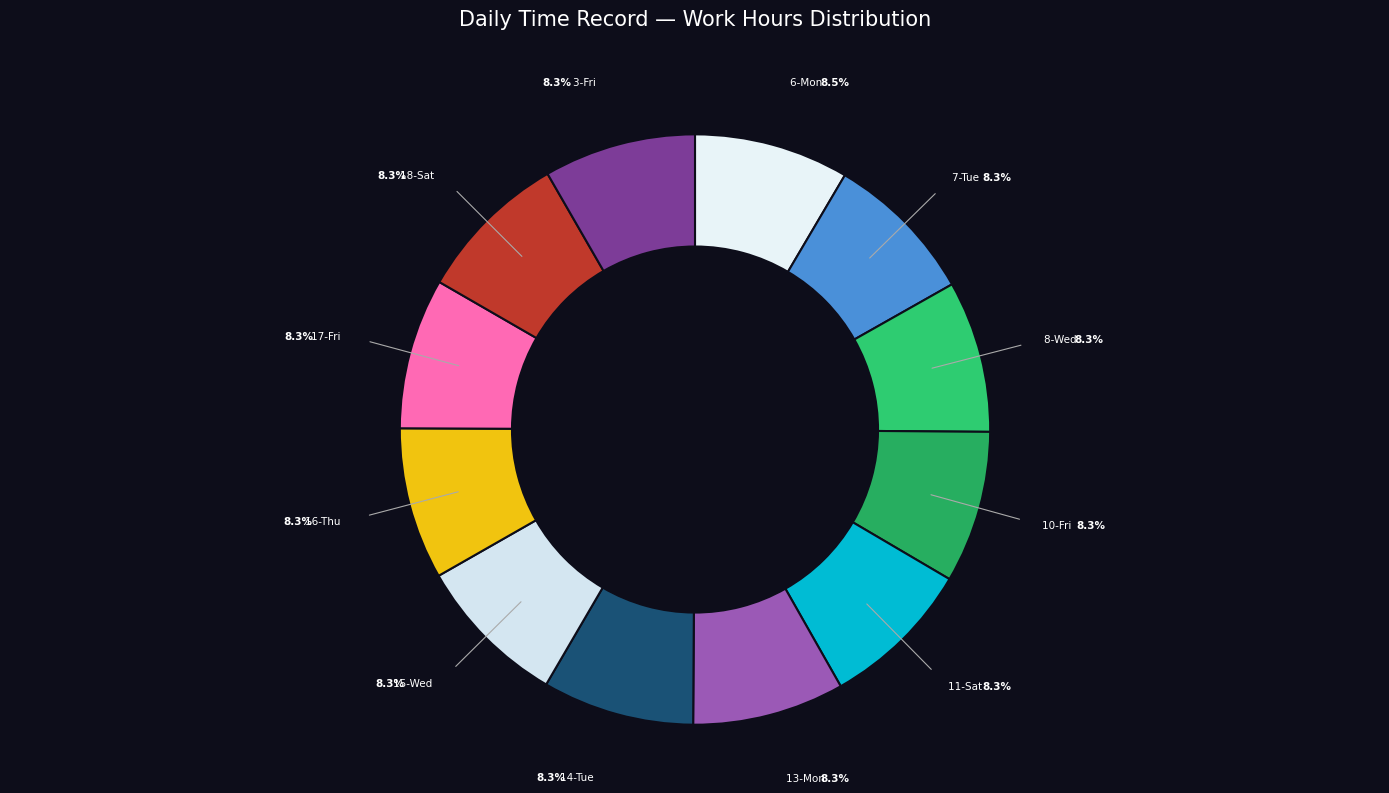

Count the number of slices in the pie.

12